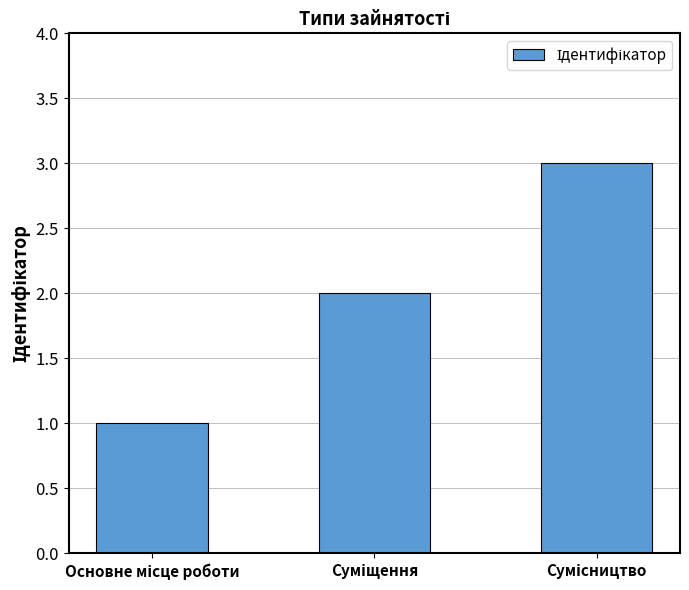

What is the sum of all values?

6